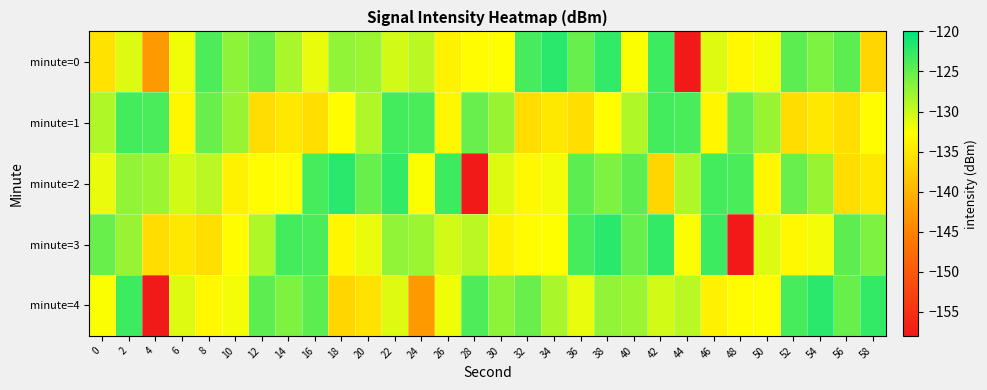

Which series has the largest total across all categories?

minute=2